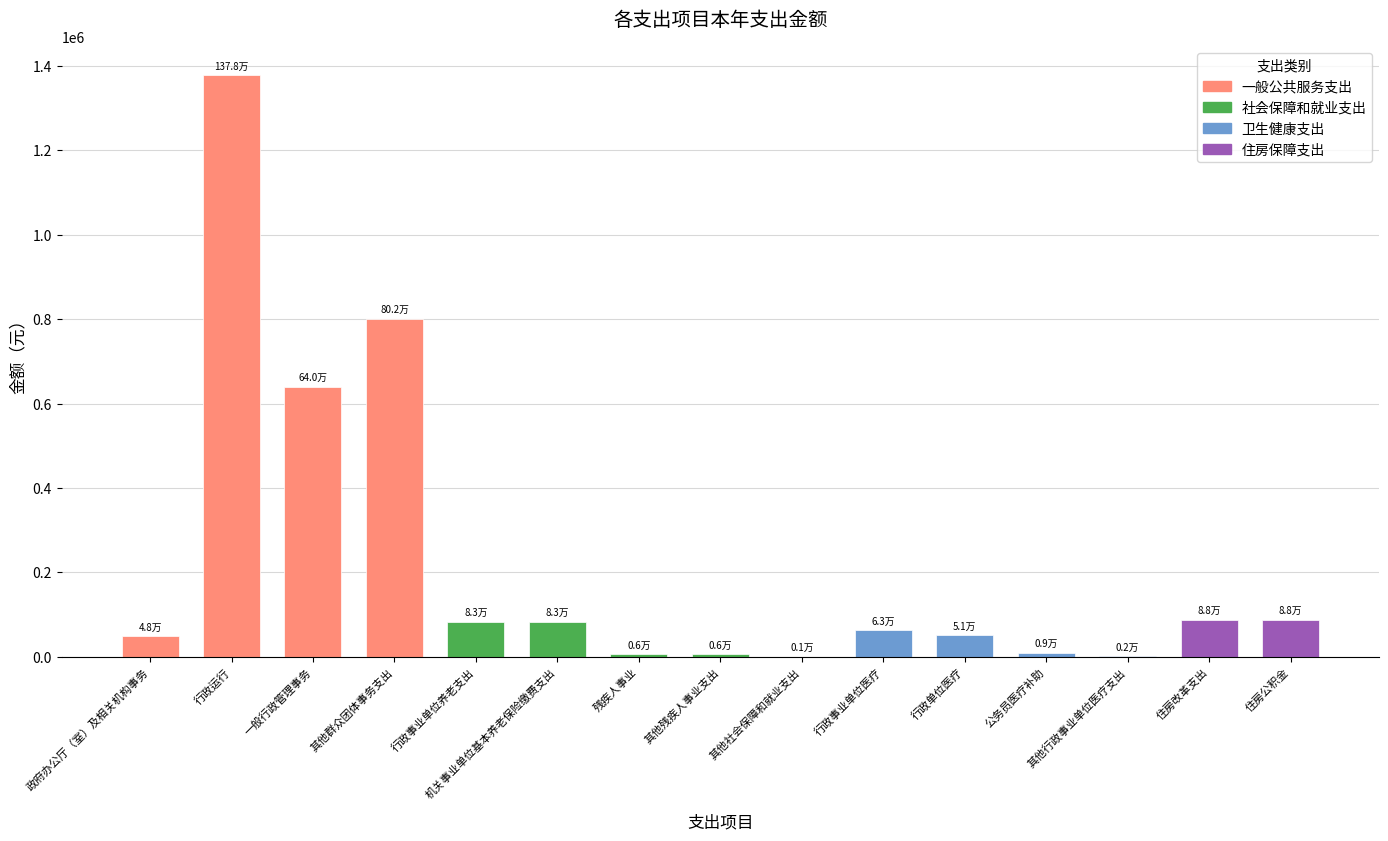

What is the approximate value at 行政运行?

1377920.1